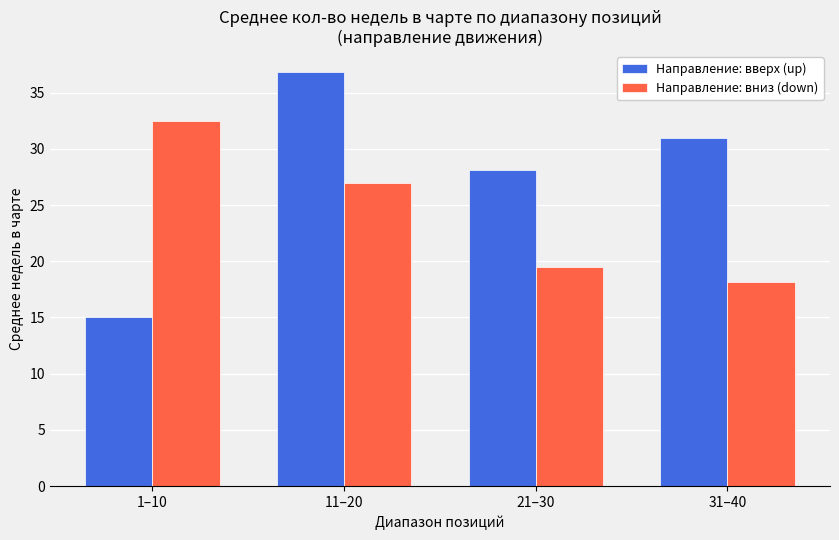

At how many categories does at least one series exceed 20?

4